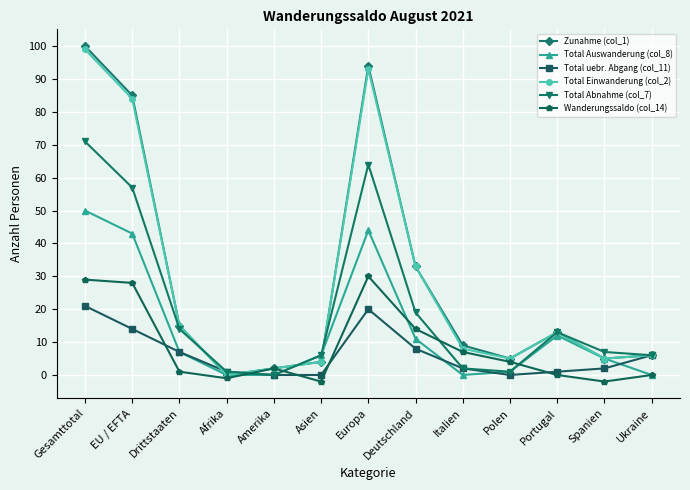

What is the sum of the Wanderungssaldo (col_14) values at Polen and Deutschland?

18